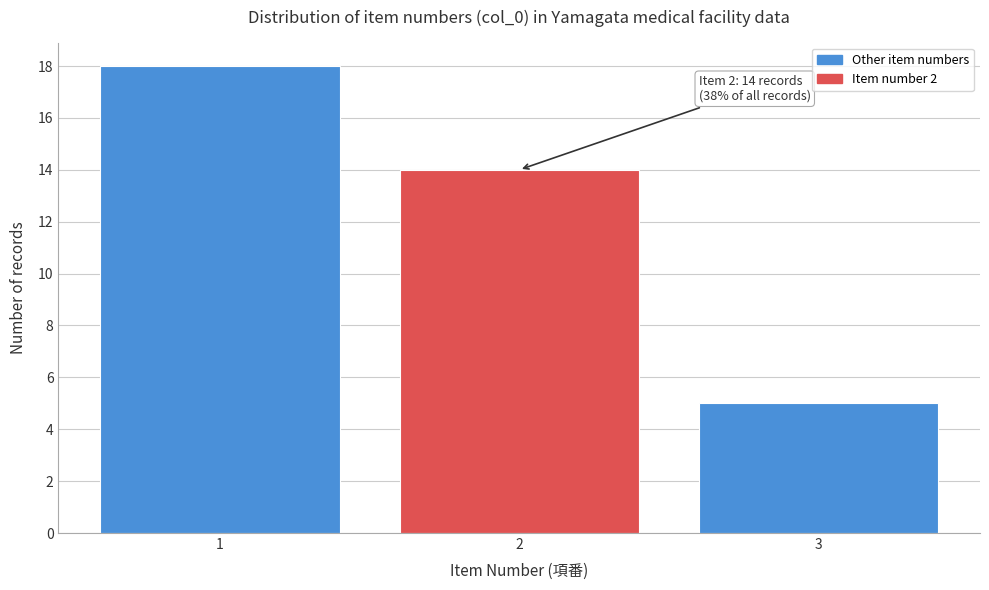

Which range on the x-axis has the tallest bar?

0.5 to 1.5